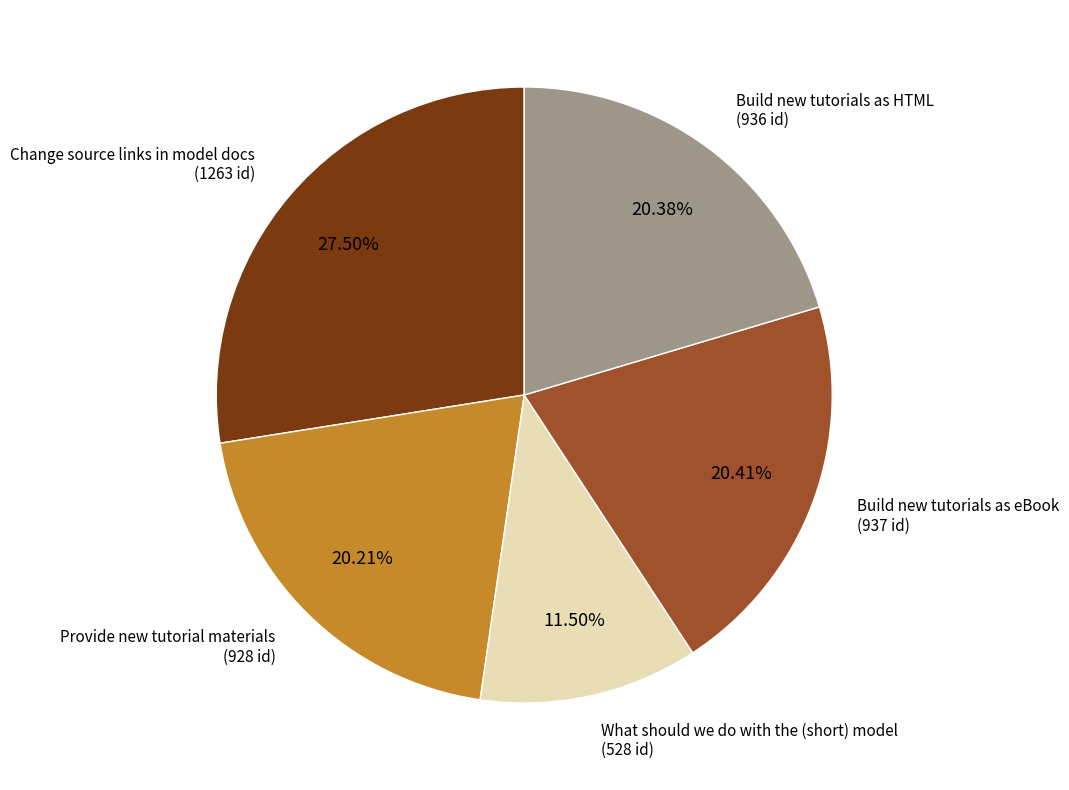

Is there a majority slice in this chart?

No